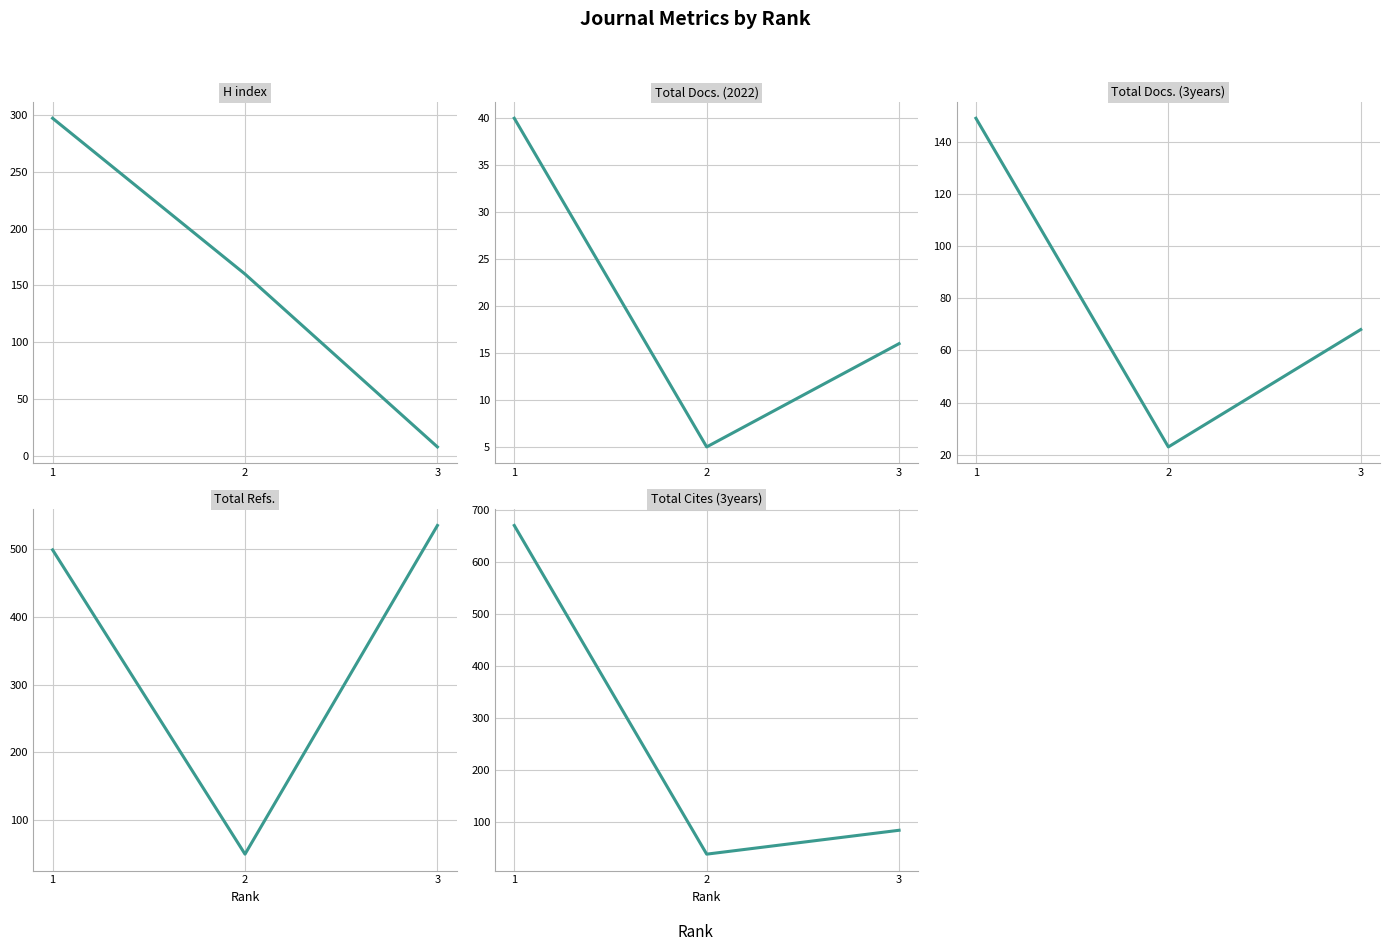

Is this an area chart (filled region under the line)?

No